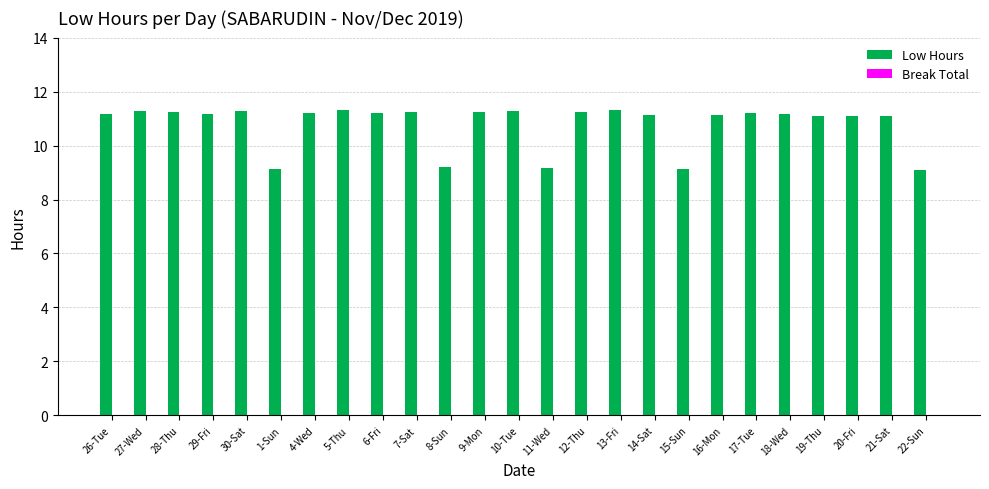

The value at 1-Sun is 9.1. True or false?

True